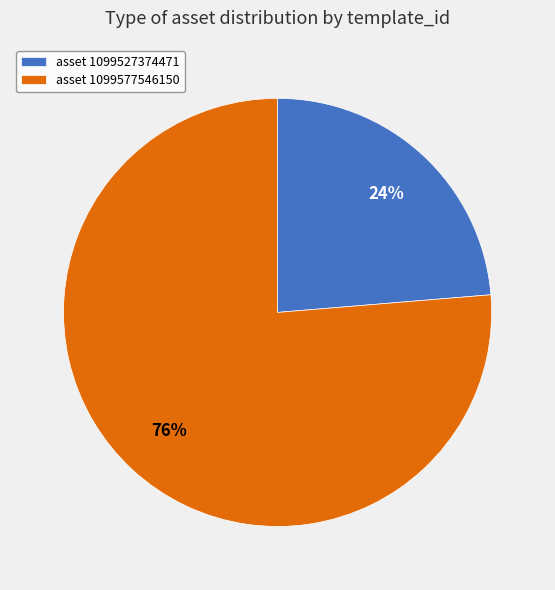

To the nearest percent, what percentage of the pie is asset 1099527374471?

24%